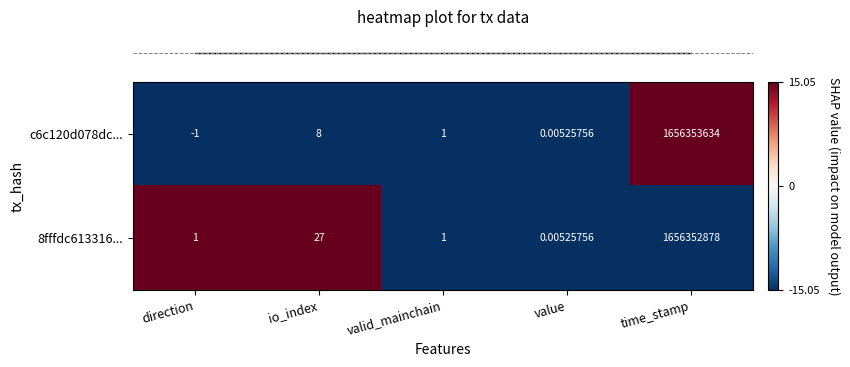

List the labels in order of c6c120d078dc... value, largest first.

time_stamp, io_index, valid_mainchain, value, direction